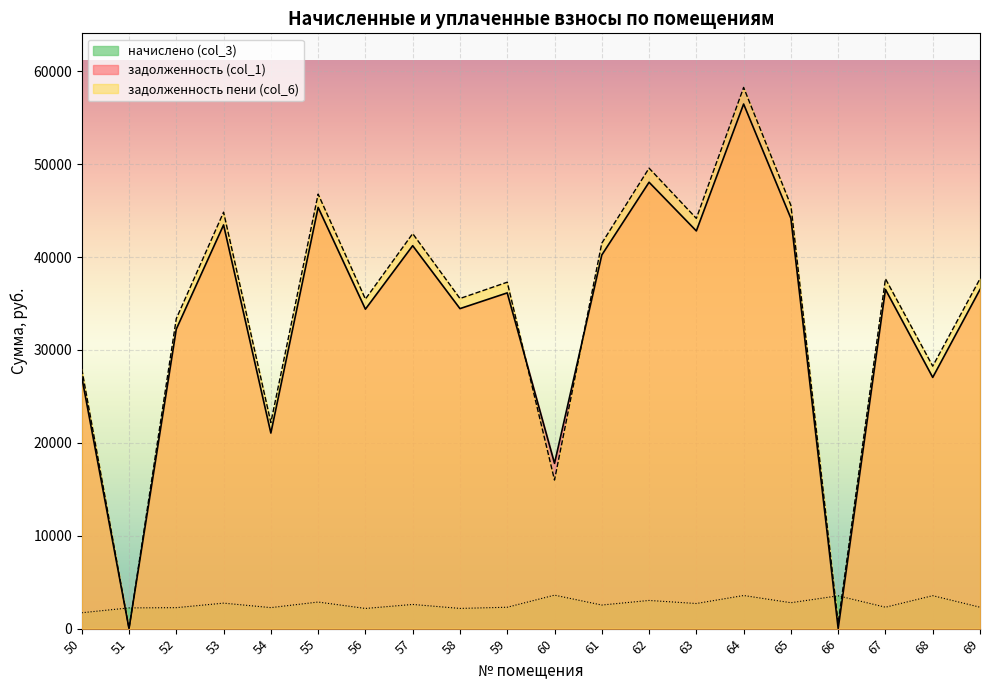

How many data points in начислено (col_3) are less than 2604?

10